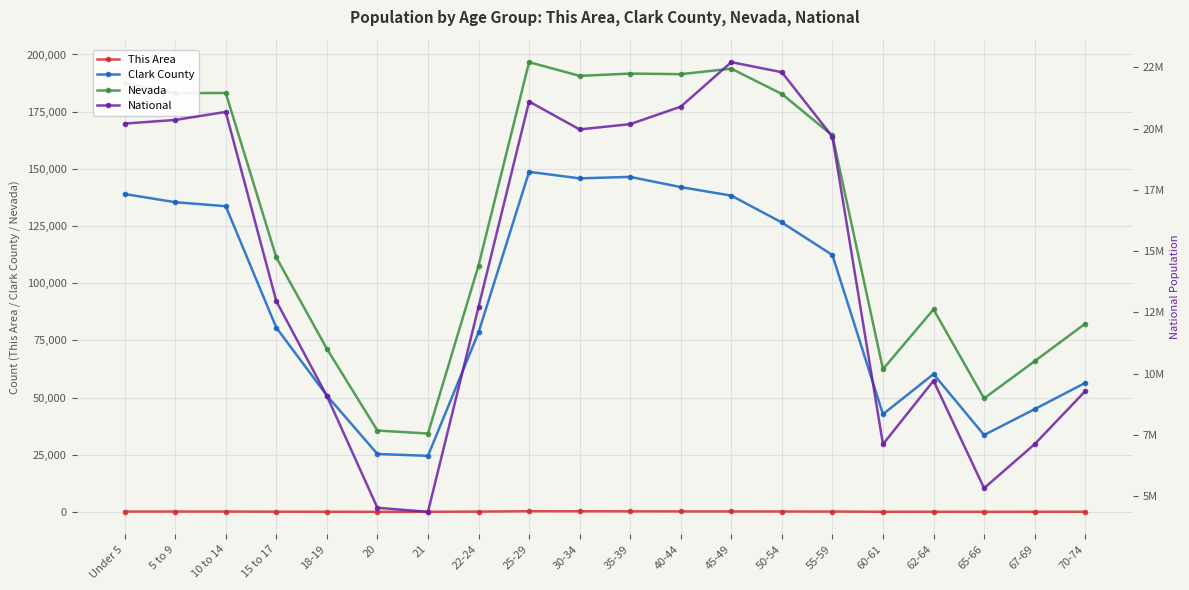

Is it true that Clark County equals 80565 at 15 to 17?

True